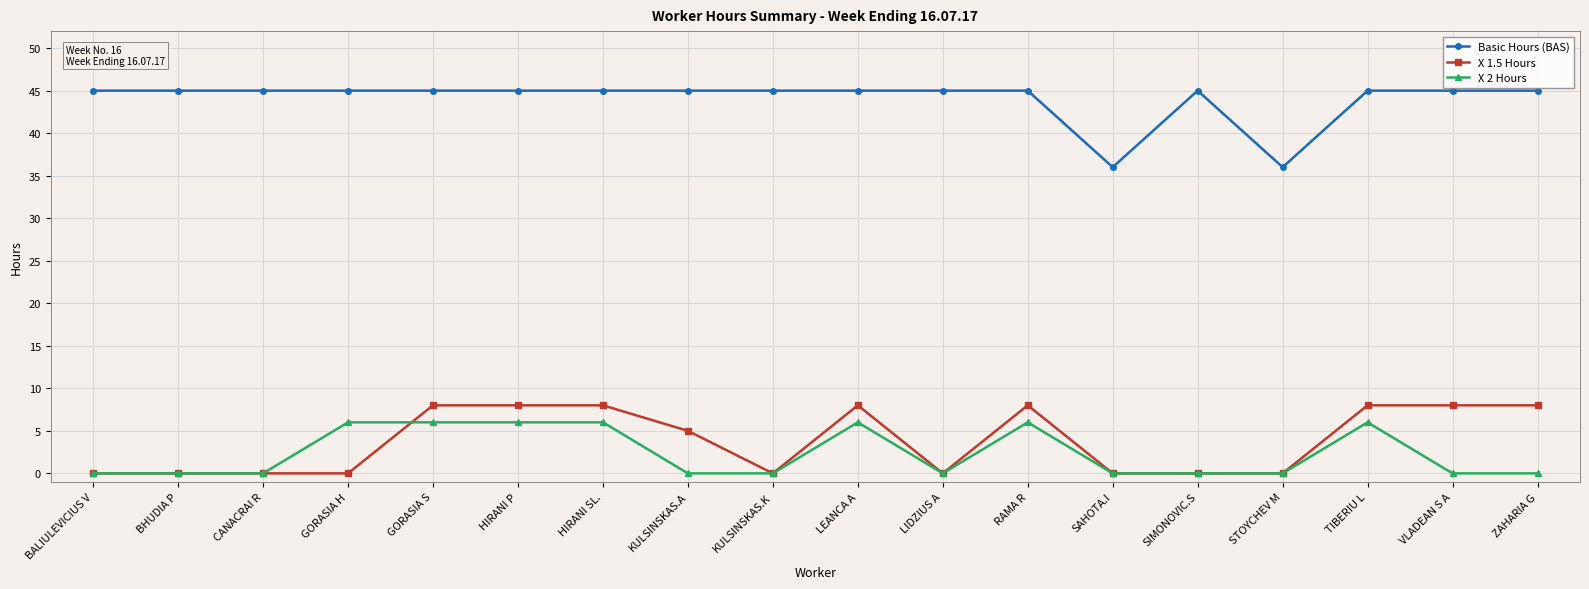

True or false: X 1.5 Hours and Basic Hours (BAS) intersect in this chart.

False